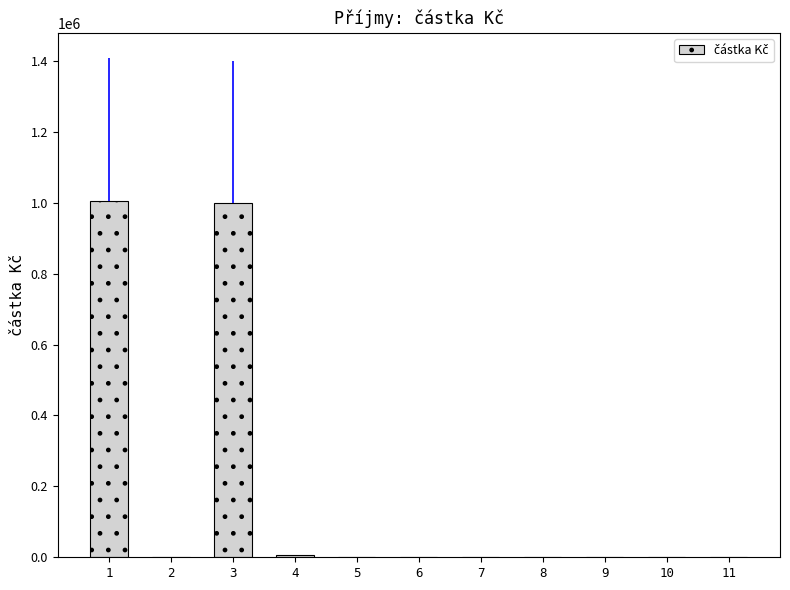

Does the chart contain stacked bars?

No